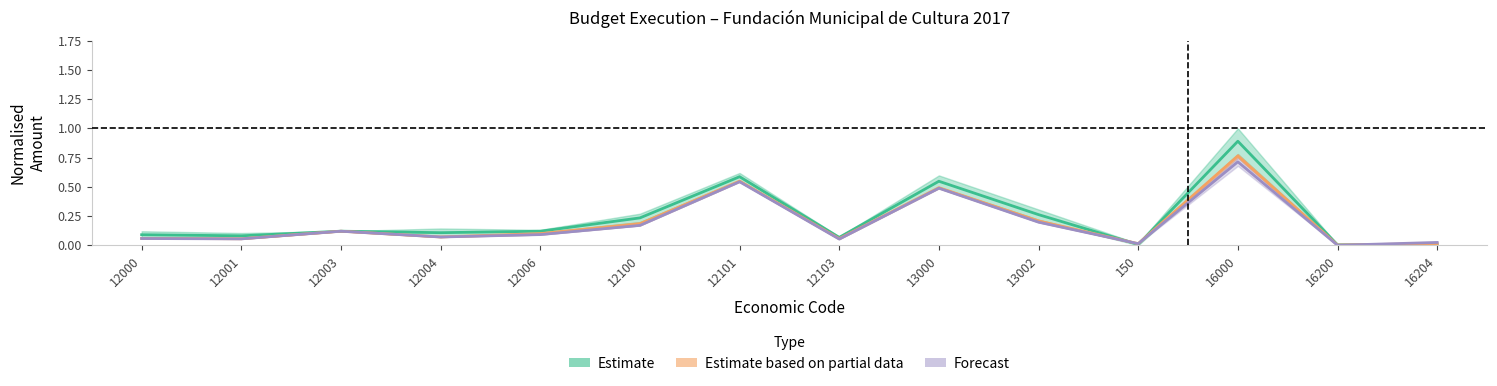

List the series in order of their peak value, highest first.

Estimate, Estimate based on partial data, Forecast